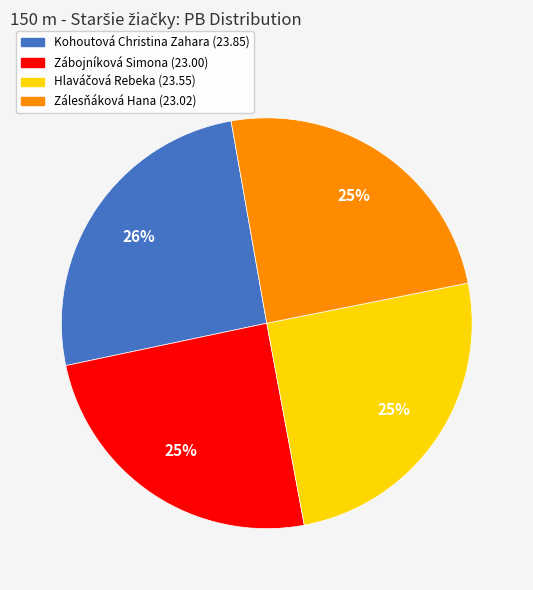

To the nearest percent, what portion does Zábojníková Simona represent?

25%